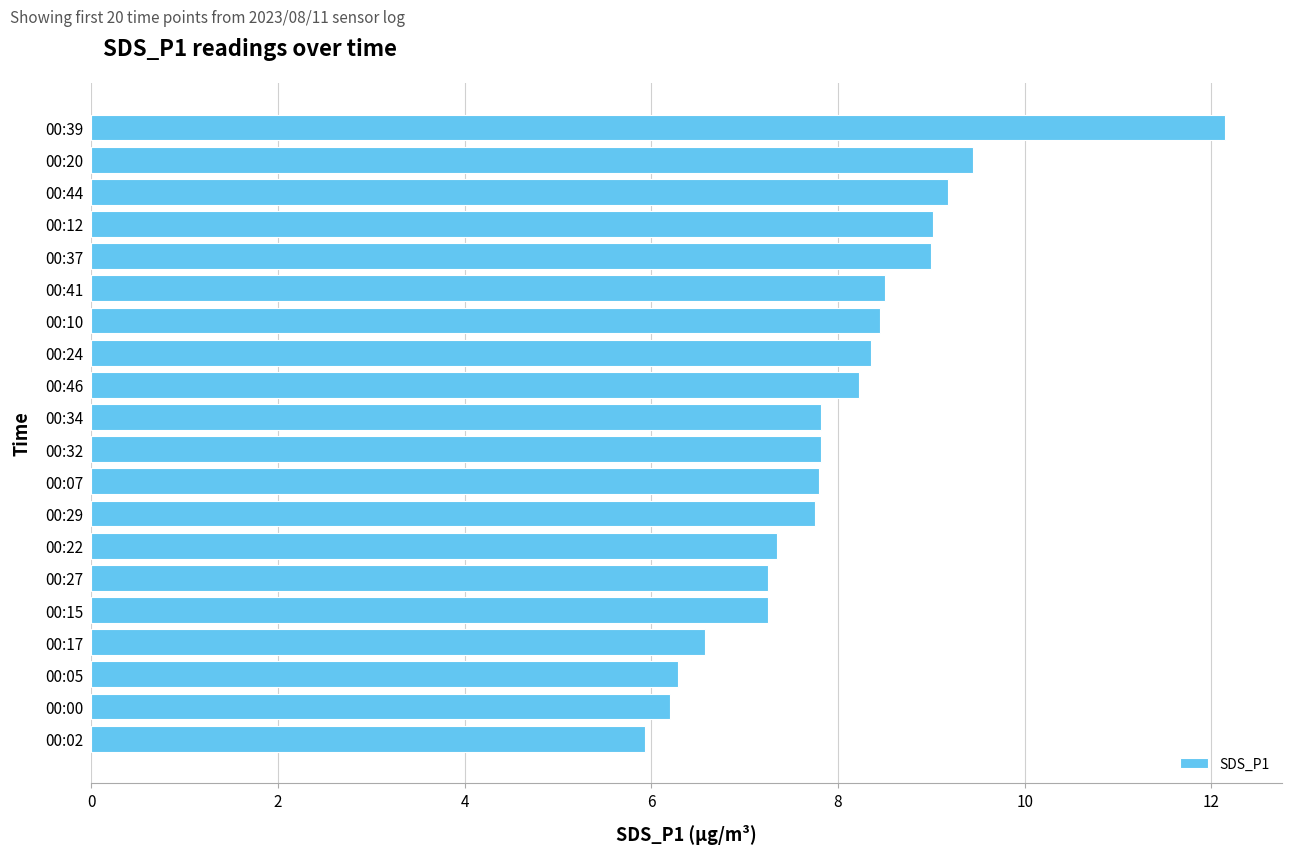

What is the difference between the second highest and minimum values?

3.5